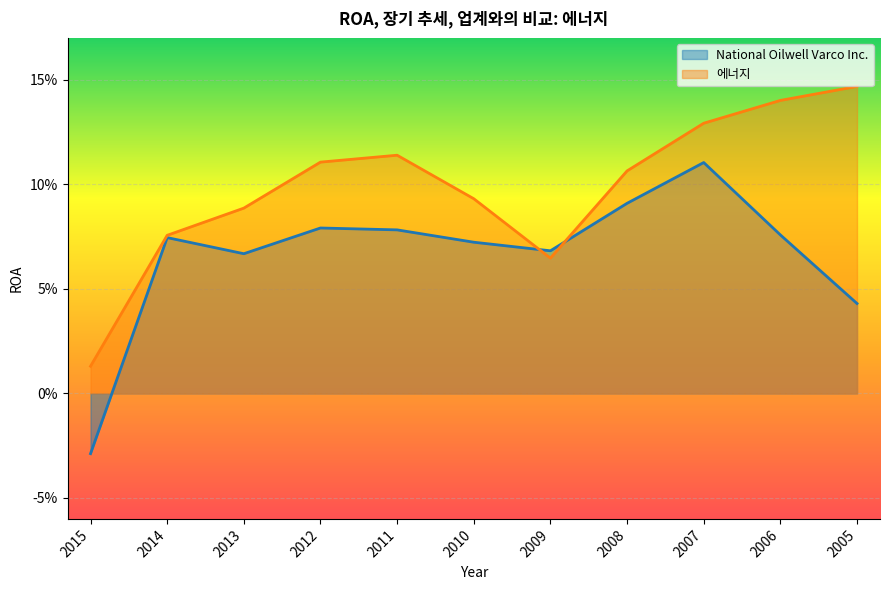

List the series in order of their peak value, highest first.

에너지, National Oilwell Varco Inc.